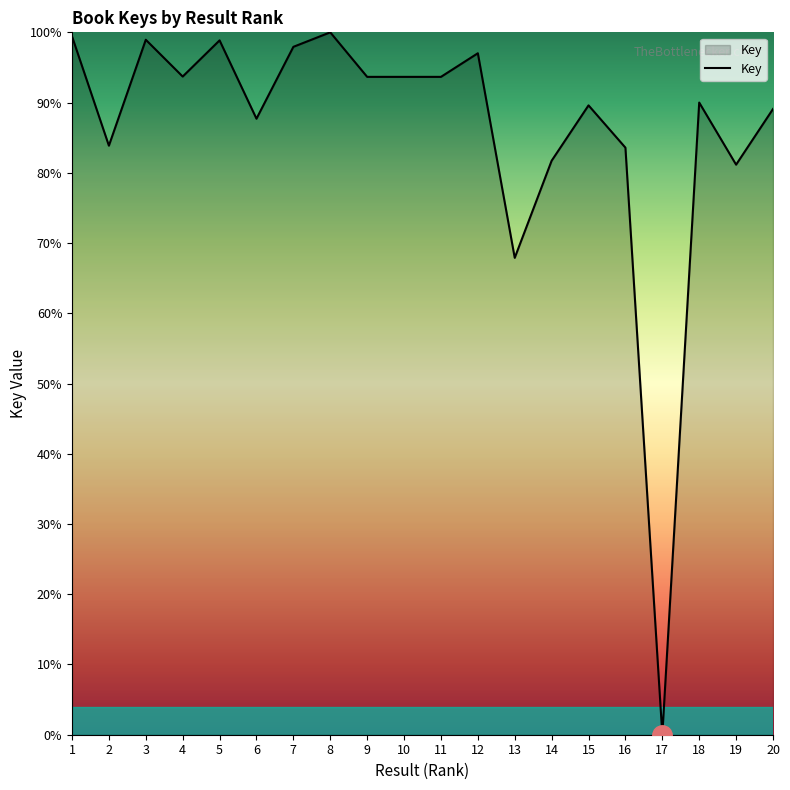

Where is the first local minimum?

2